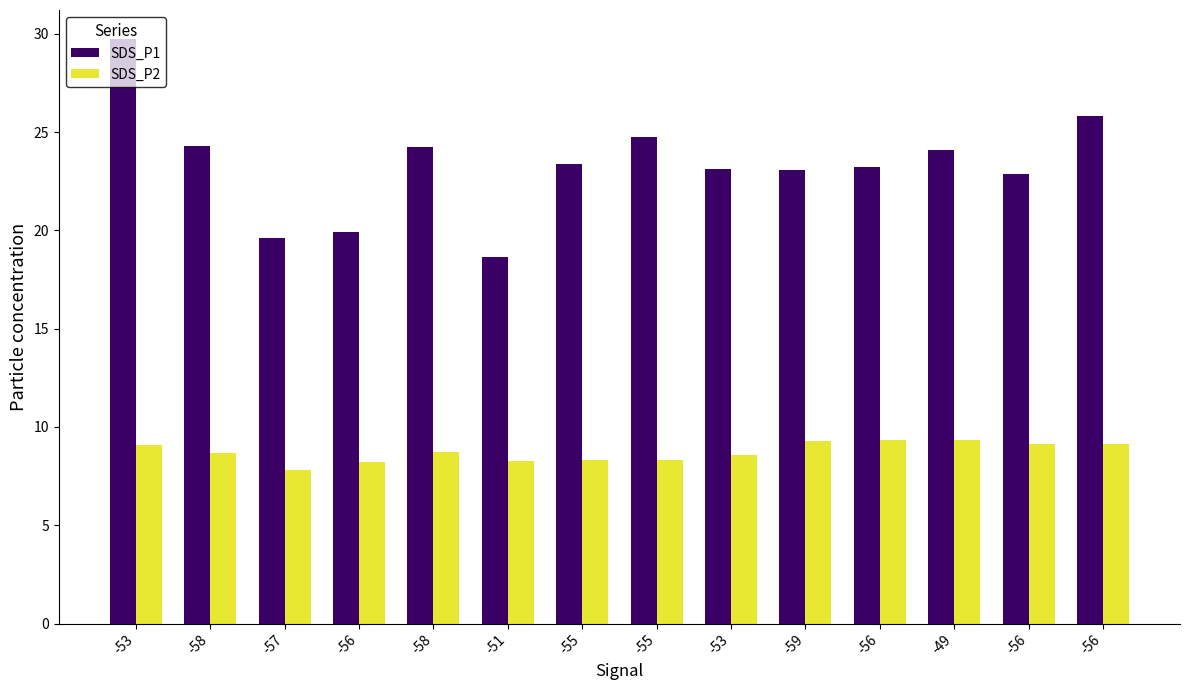

Count the number of categories in the chart.

14